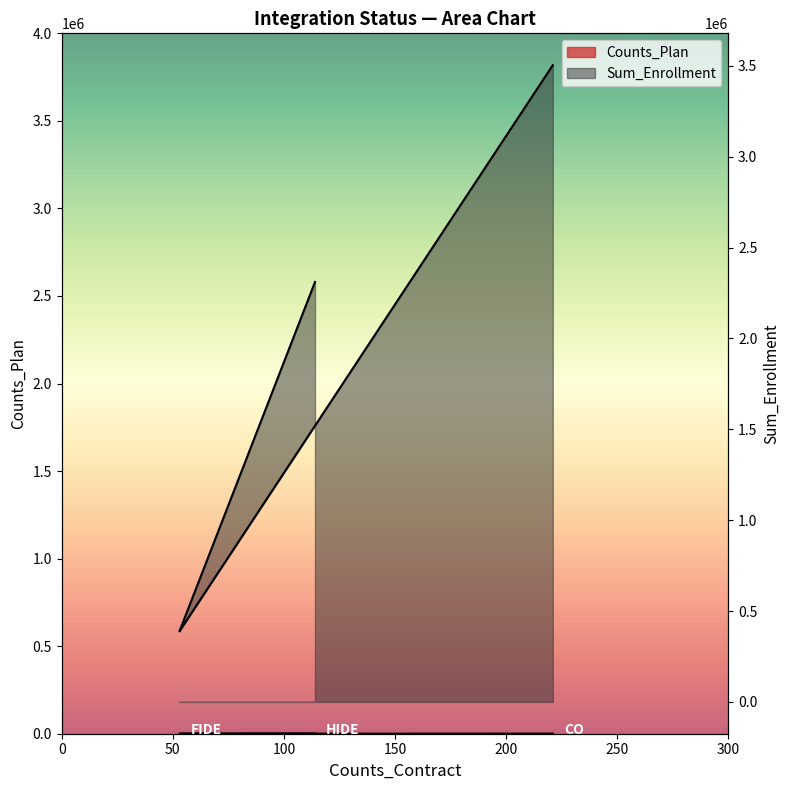

Rank the categories by Counts_Plan value from highest to lowest.

CO, HIDE, FIDE